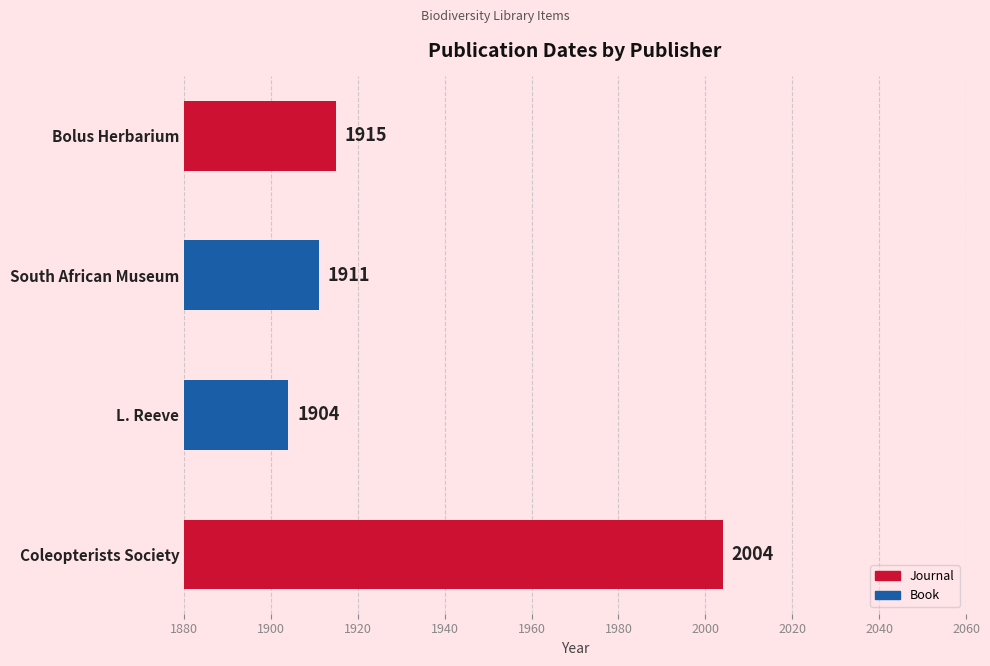

The chart shows a value of 2808 at Coleopterists Society. True or false?

False